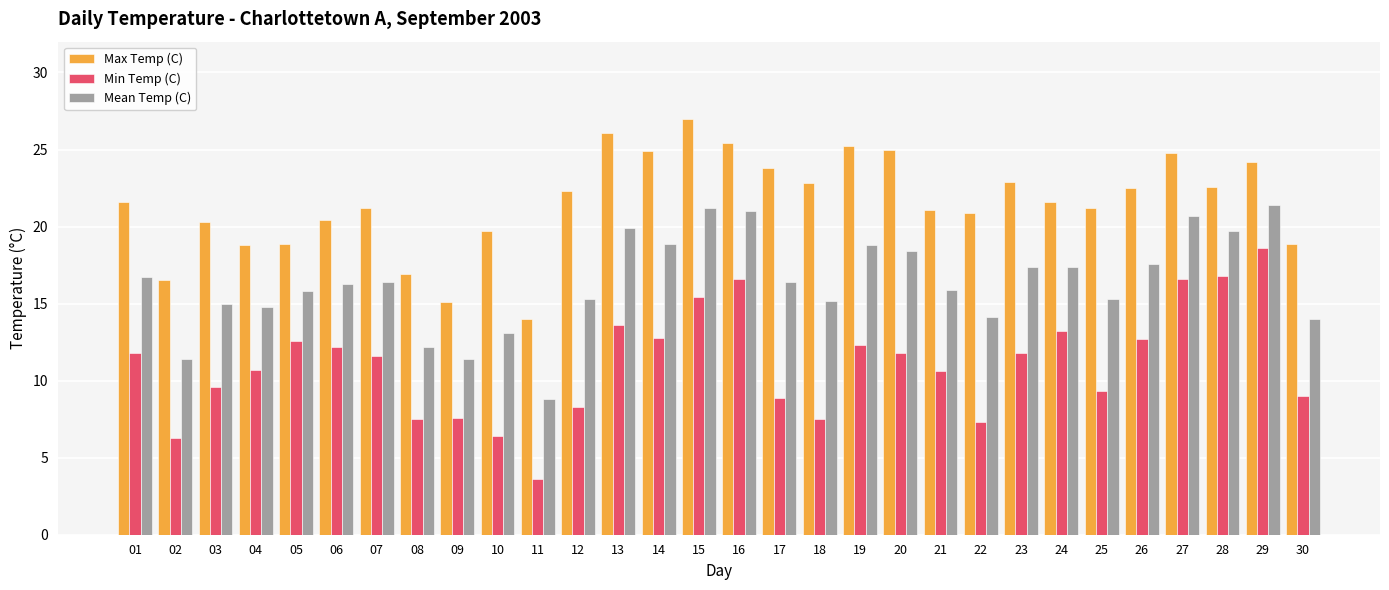

What is the minimum value shown in the chart?

3.6